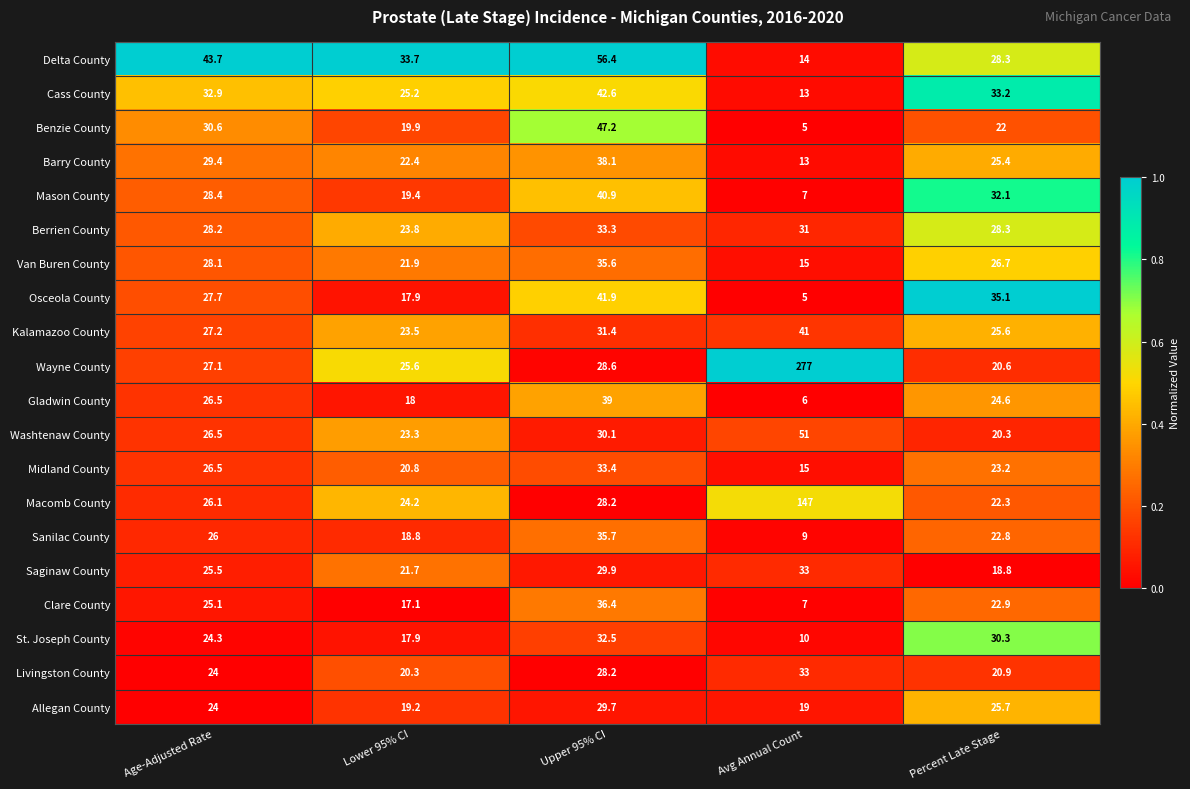

The value of Livingston County at Lower 95% CI is 20.3. True or false?

True